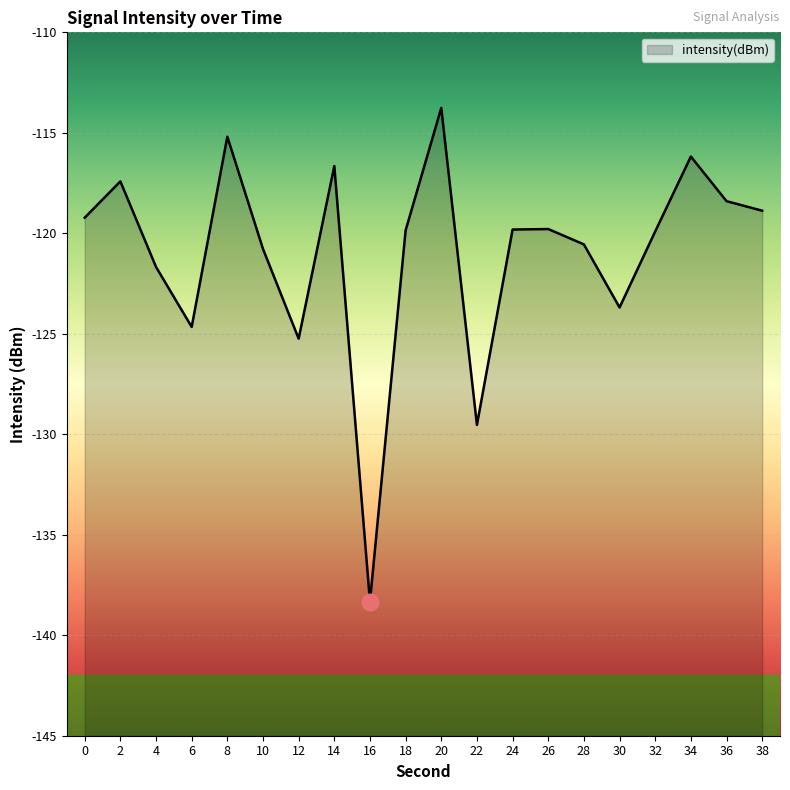

Reading right to left, list all the values displayed in this chart.

38=-118.9	36=-118.4	34=-116.2	32=-119.9	30=-123.7	28=-120.6	26=-119.8	24=-119.8	22=-129.5	20=-113.8	18=-119.9	16=-138.3	14=-116.7	12=-125.2	10=-120.8	8=-115.2	6=-124.7	4=-121.7	2=-117.4	0=-119.2